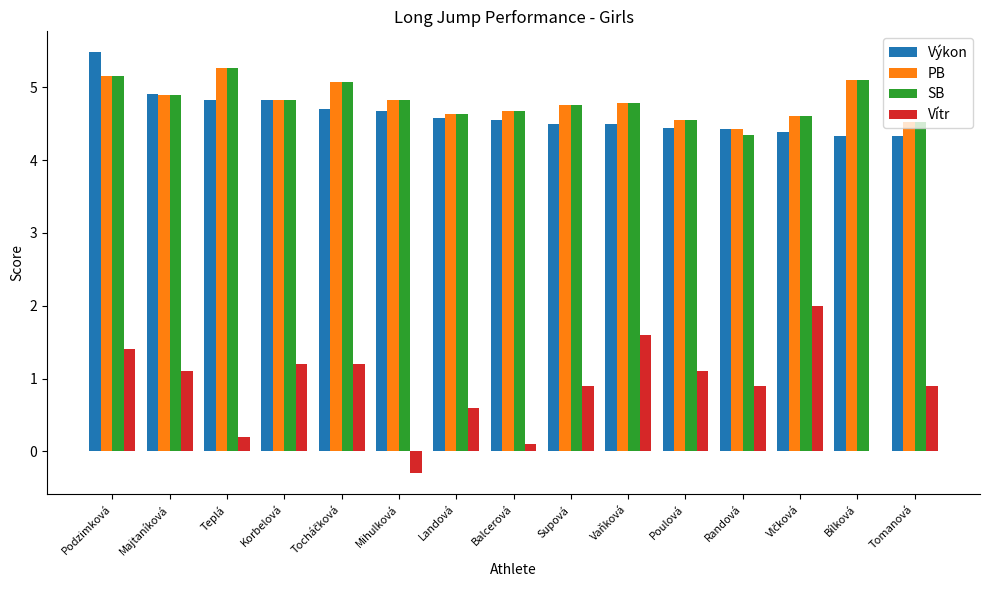

True or false: Vítr has a value of 1.5 at Poulová.

False